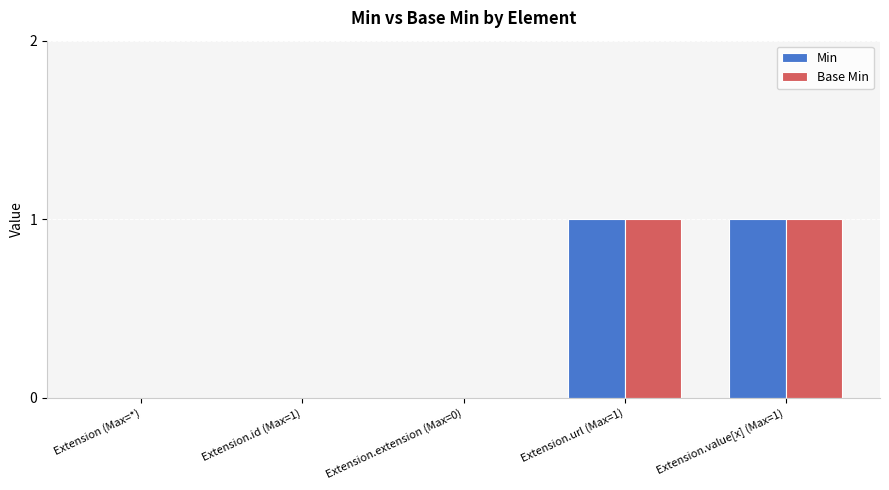

The value of Min at Extension.id (Max=1) is 0. True or false?

True